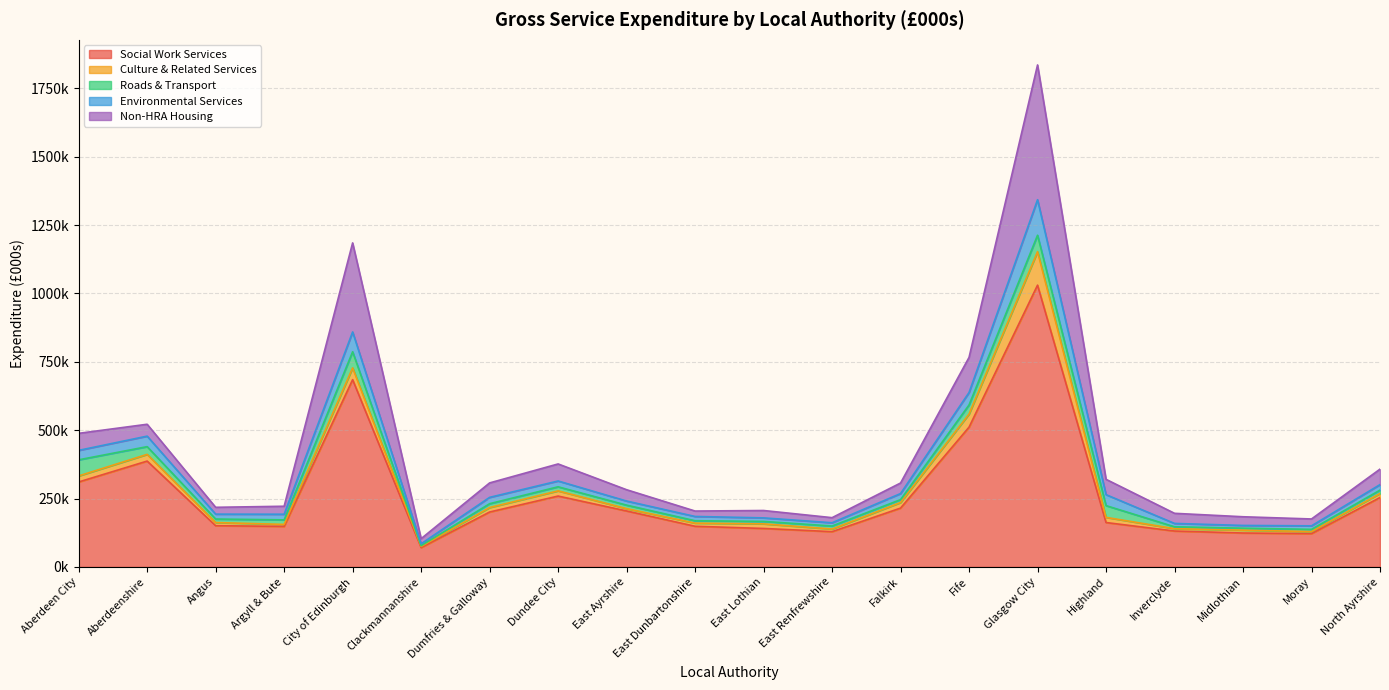

Rank the series by their maximum value, from highest to lowest.

Social Work Services, Non-HRA Housing, Environmental Services, Culture & Related Services, Roads & Transport